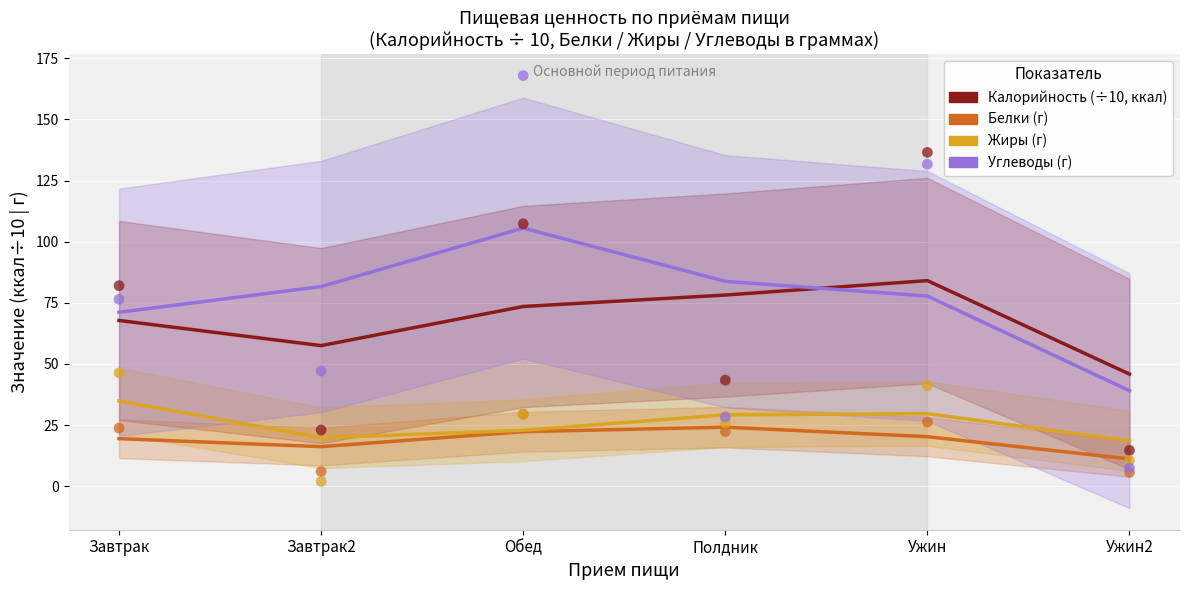

At which category is the sum across all series the highest?

Обед